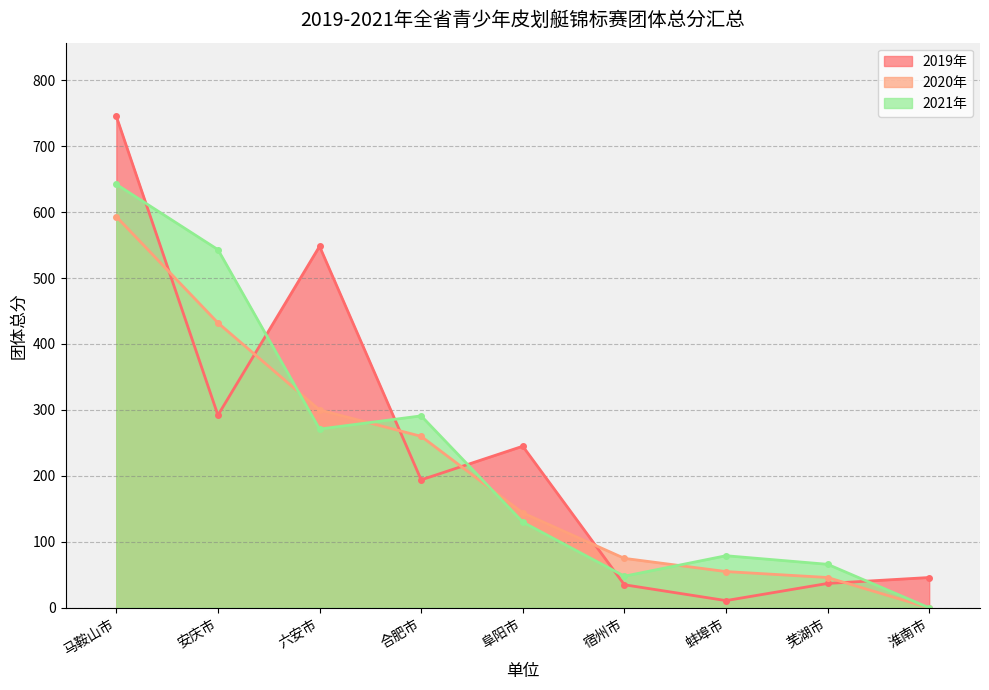

How many data points in 2021年 are above 130?

4